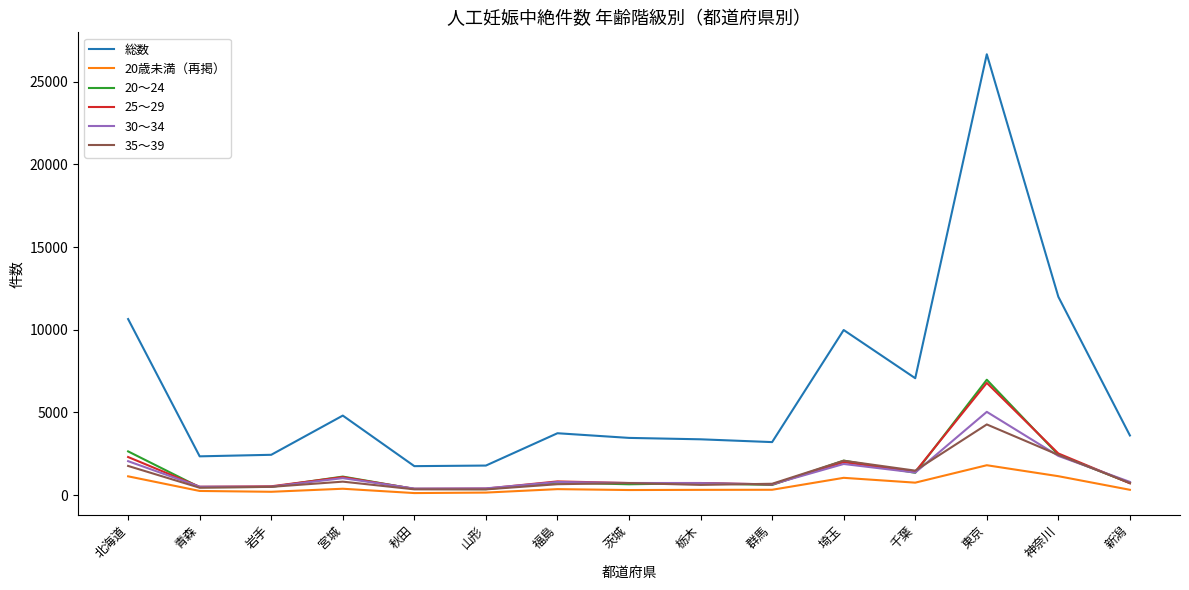

What is the average value of the 20歳未満（再掲） series?

572